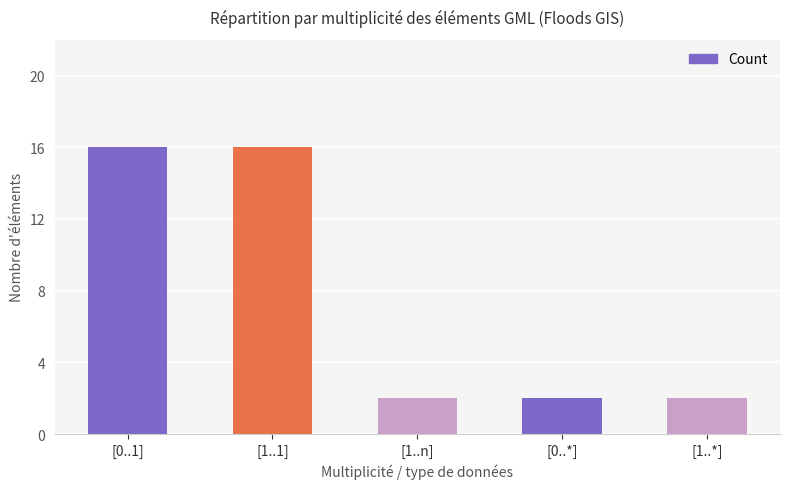

What is the greatest value displayed?

16